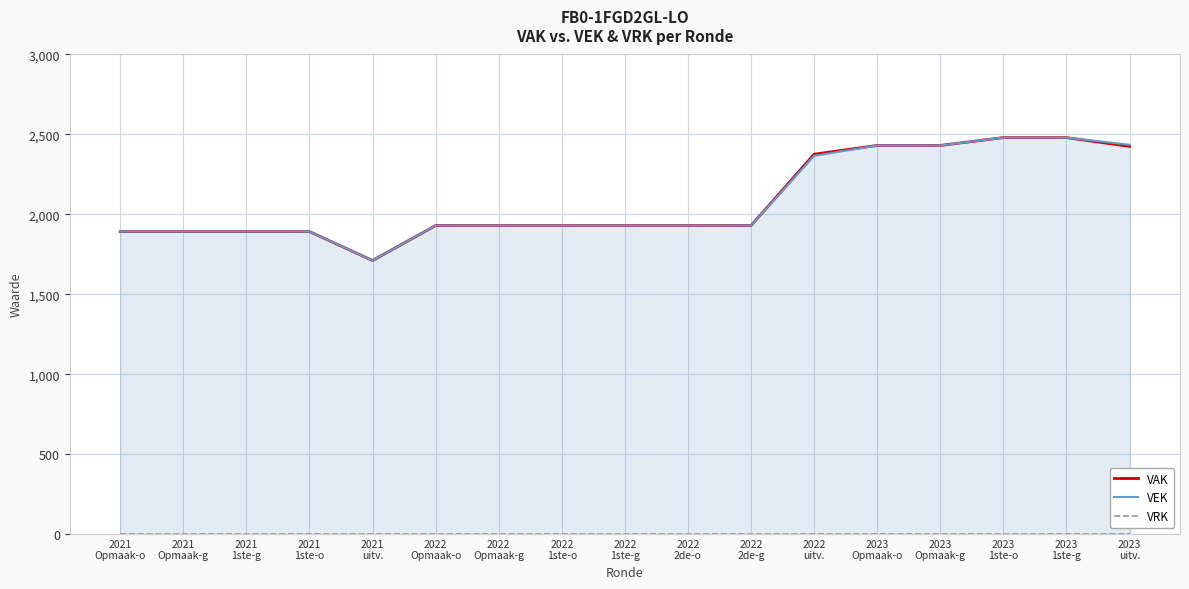

What is the value of the VAK point at the 7th from the left?

1930